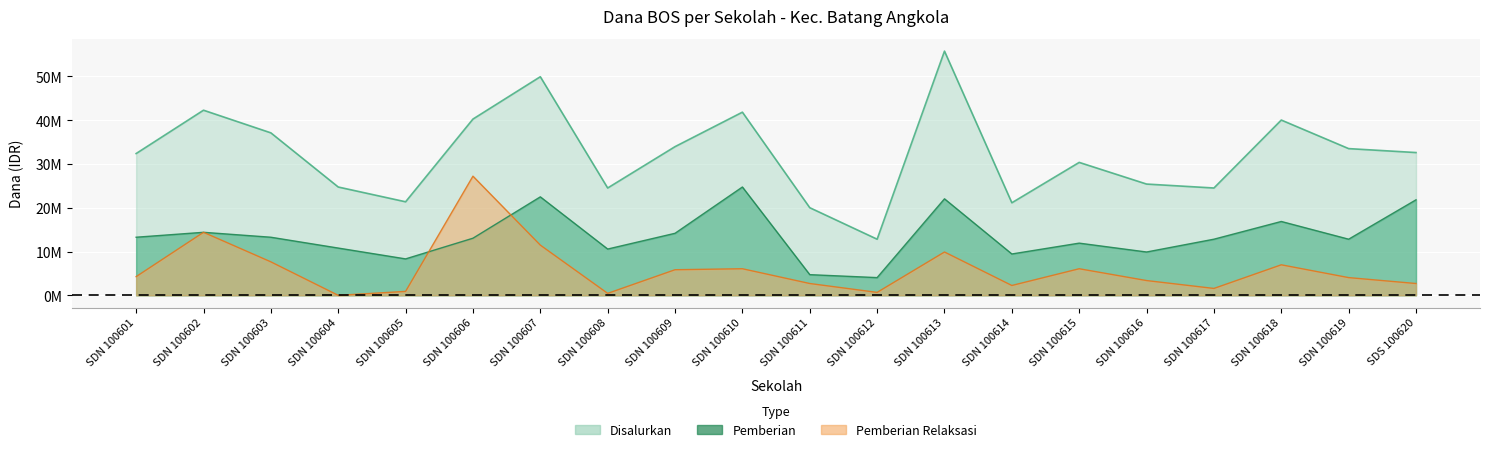

Reading left to right, transcribe all the data shown in this chart.

Disalurkan: SDN 100601=32400000	SDN 100602=42300000	SDN 100603=37125000	SDN 100604=24750000	SDN 100605=21375000	SDN 100606=40275000	SDN 100607=49950000	SDN 100608=24525000	SDN 100609=33975000	SDN 100610=41850000	SDN 100611=20025000	SDN 100612=12825000	SDN 100613=55800000	SDN 100614=21150000	SDN 100615=30375000	SDN 100616=25425000	SDN 100617=24525000	SDN 100618=40050000	SDN 100619=33525000	SDS 100620=32625000
Pemberian: SDN 100601=13275000	SDN 100602=14400000	SDN 100603=13275000	SDN 100604=10800000	SDN 100605=8325000	SDN 100606=13050000	SDN 100607=22500000	SDN 100608=10575000	SDN 100609=14175000	SDN 100610=24750000	SDN 100611=4725000	SDN 100612=4050000	SDN 100613=22050000	SDN 100614=9450000	SDN 100615=11925000	SDN 100616=9900000	SDN 100617=12825000	SDN 100618=16875000	SDN 100619=12825000	SDS 100620=21825000
Pemberian Relaksasi: SDN 100601=4275000	SDN 100602=14400000	SDN 100603=7650000	SDN 100604=0	SDN 100605=900000	SDN 100606=27225000	SDN 100607=11475000	SDN 100608=450000	SDN 100609=5850000	SDN 100610=6075000	SDN 100611=2700000	SDN 100612=675000	SDN 100613=9900000	SDN 100614=2250000	SDN 100615=6075000	SDN 100616=3375000	SDN 100617=1575000	SDN 100618=6975000	SDN 100619=4050000	SDS 100620=2700000